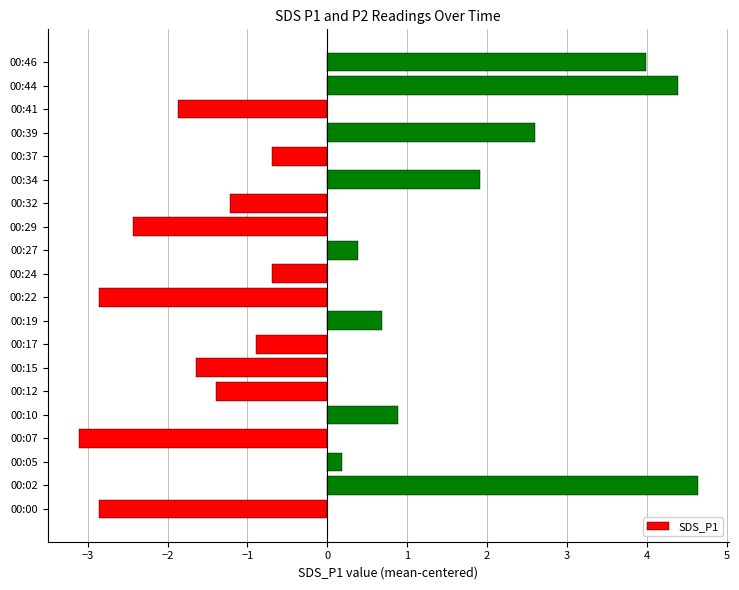

What is the greatest value displayed?

4.6